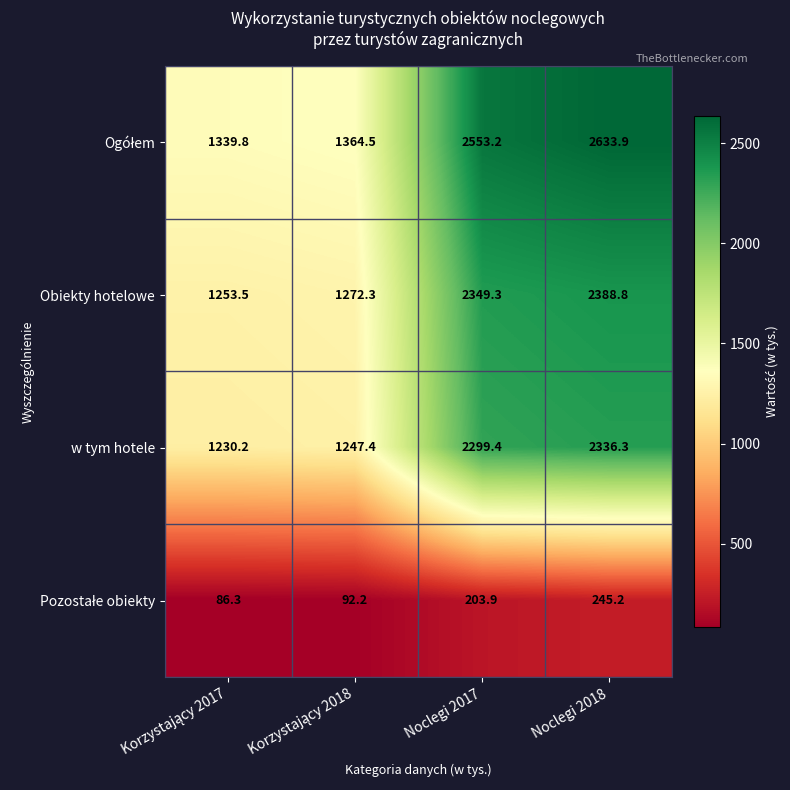

At which label does w tym hotele first exceed 2299?

Noclegi 2017